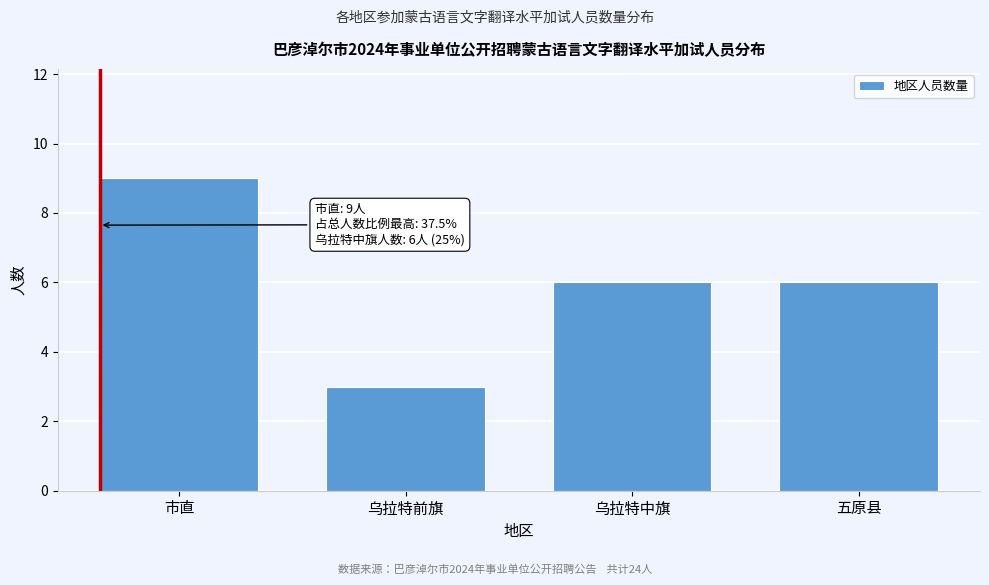

Reading left to right, list all the values displayed in this chart.

市直=9	乌拉特前旗=3	乌拉特中旗=6	五原县=6